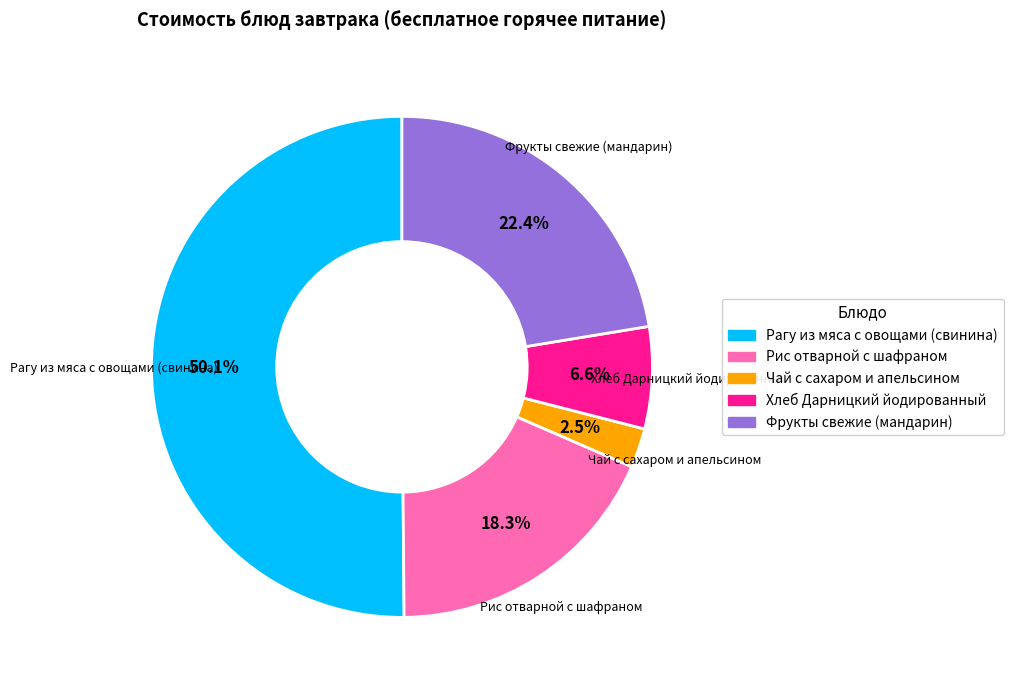

Which category has the biggest portion of the pie?

Рагу из мяса с овощами (свинина)